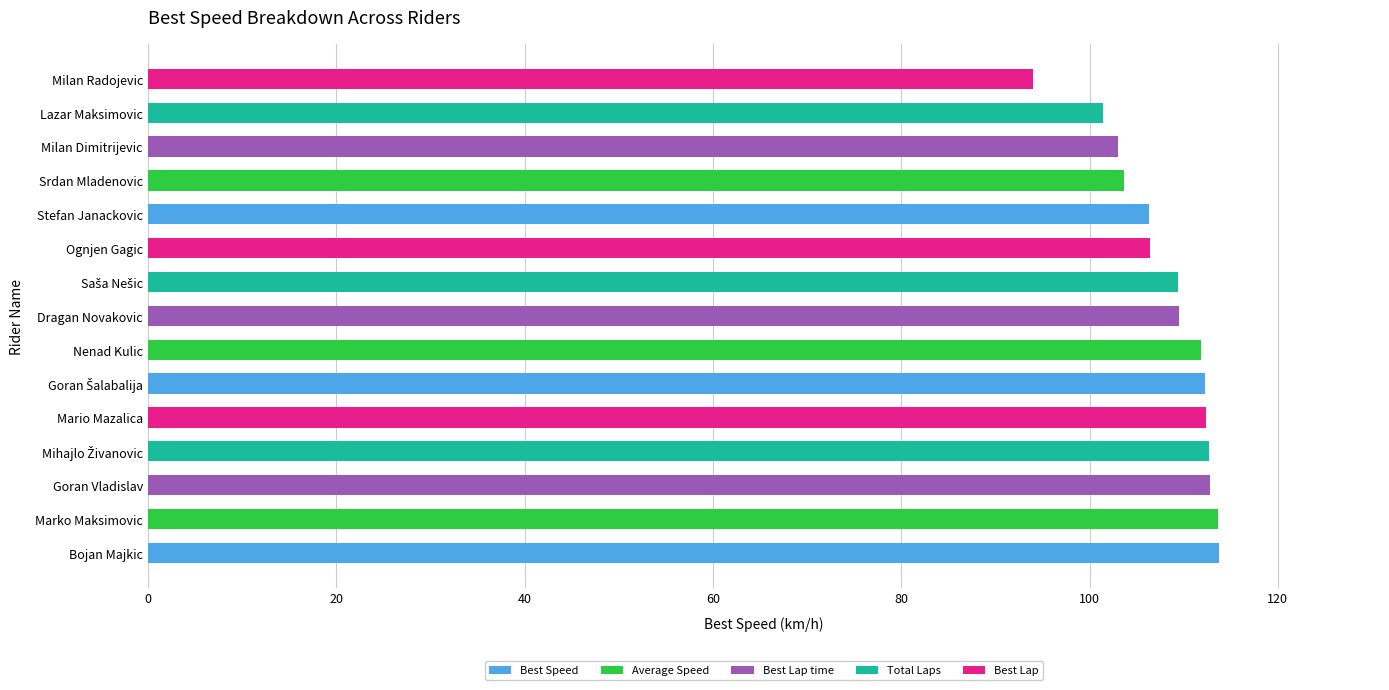

The value at Ognjen Gagic is 161.2. True or false?

False